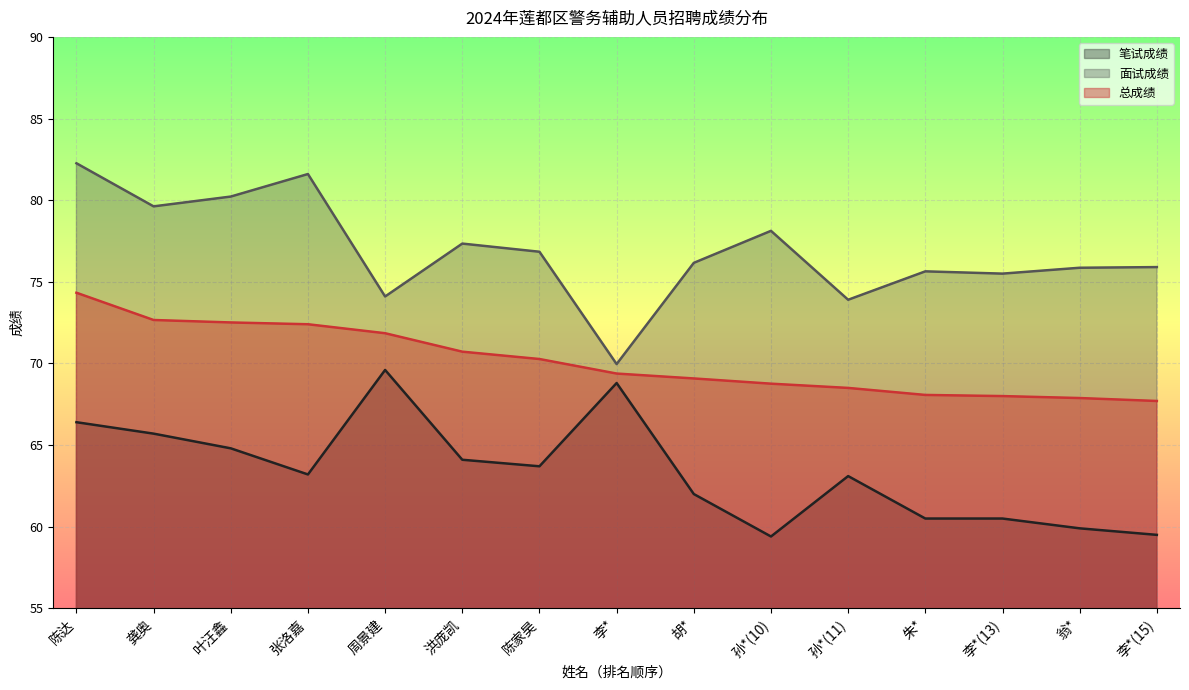

What position from the right is 翁*?

2